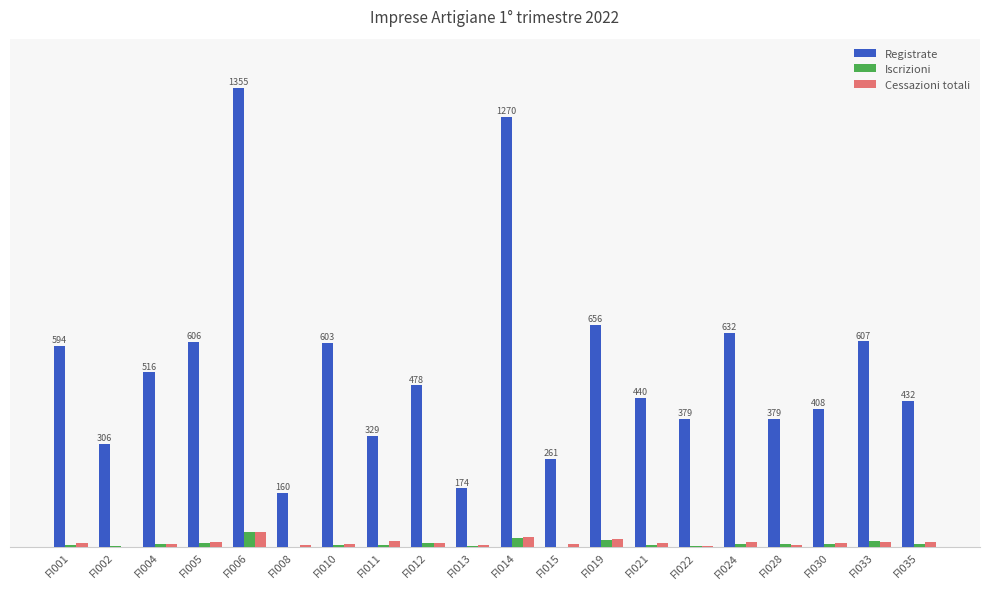

What is the difference between the highest and lowest values at FI024?

621